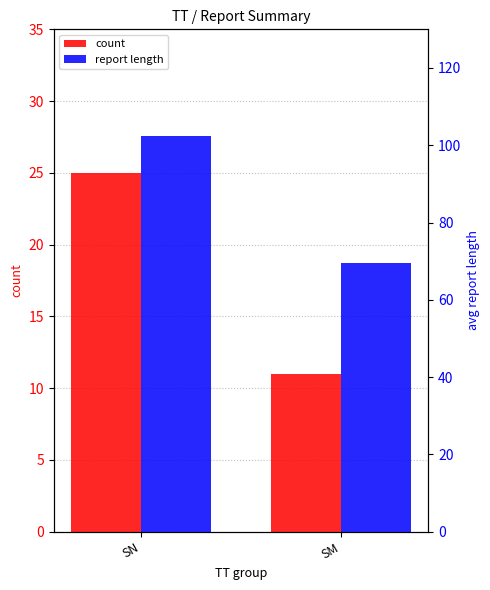

The count series shows 5.8 at SM. True or false?

False